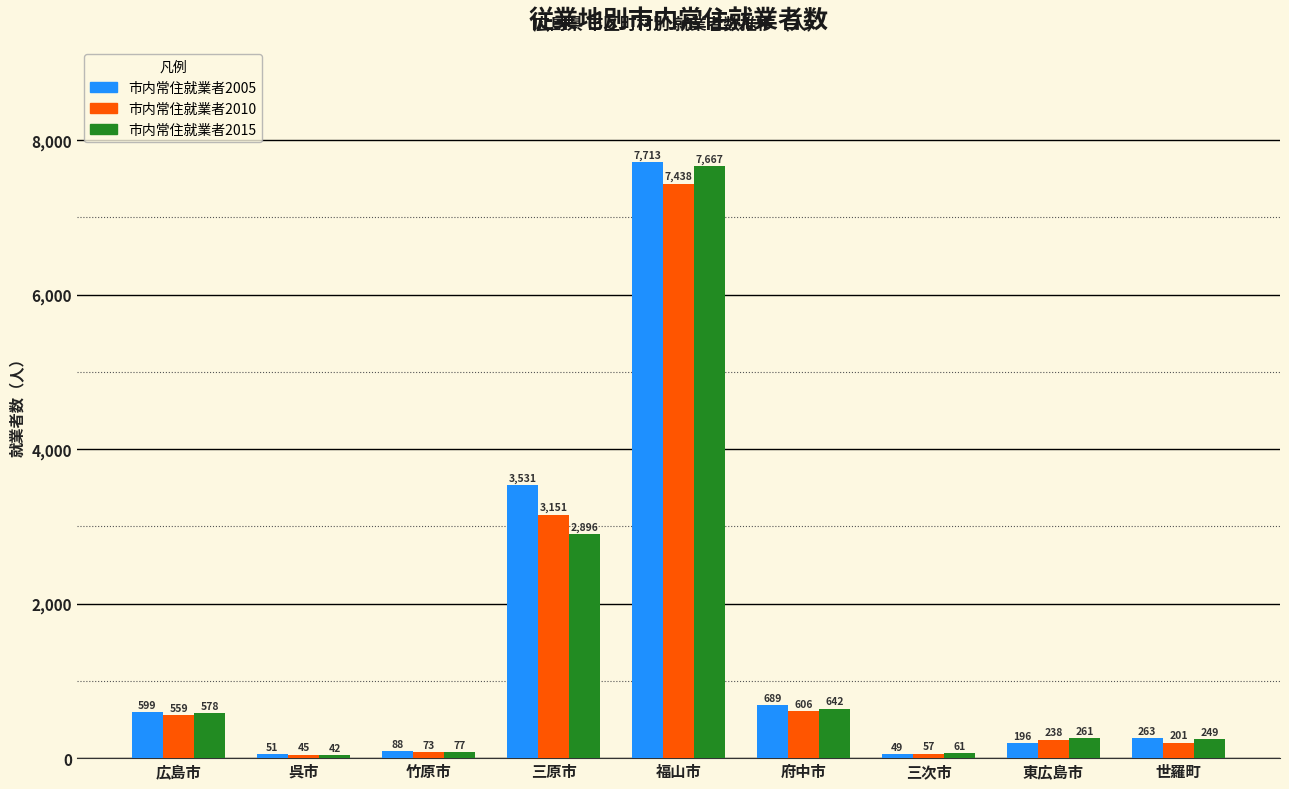

At 三次市, list the series in order from largest to smallest.

市内常住就業者2015, 市内常住就業者2010, 市内常住就業者2005